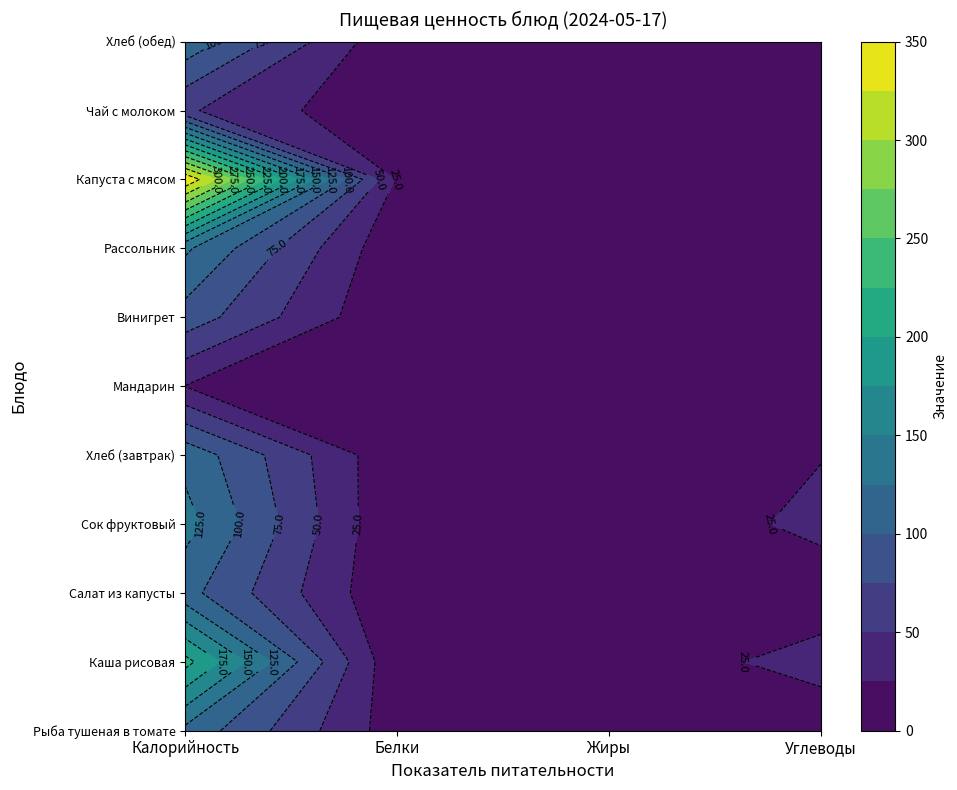

What is the sum of the Чай с молоком и сахаром values at Углеводы and Белки?

10.2